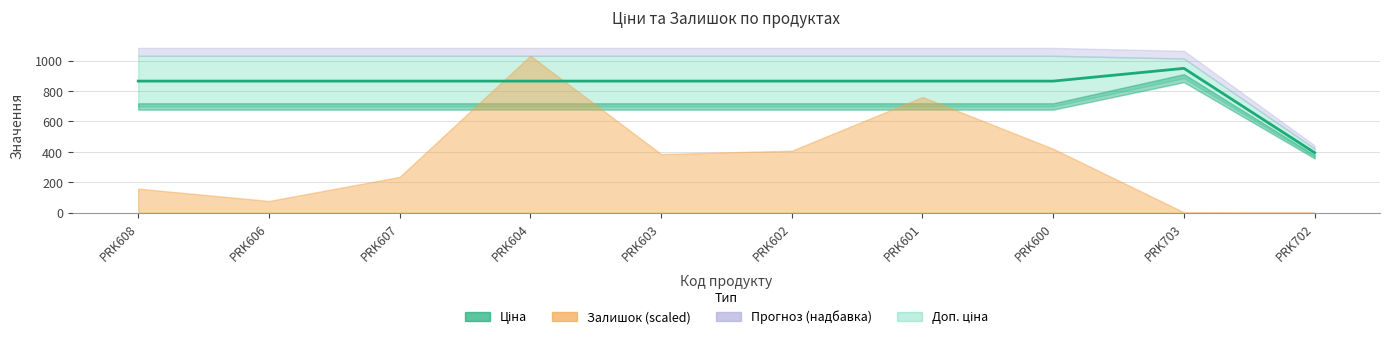

Is the value of Доп. ціна at PRK606 greater than the value of Ціна at PRK703?

Yes